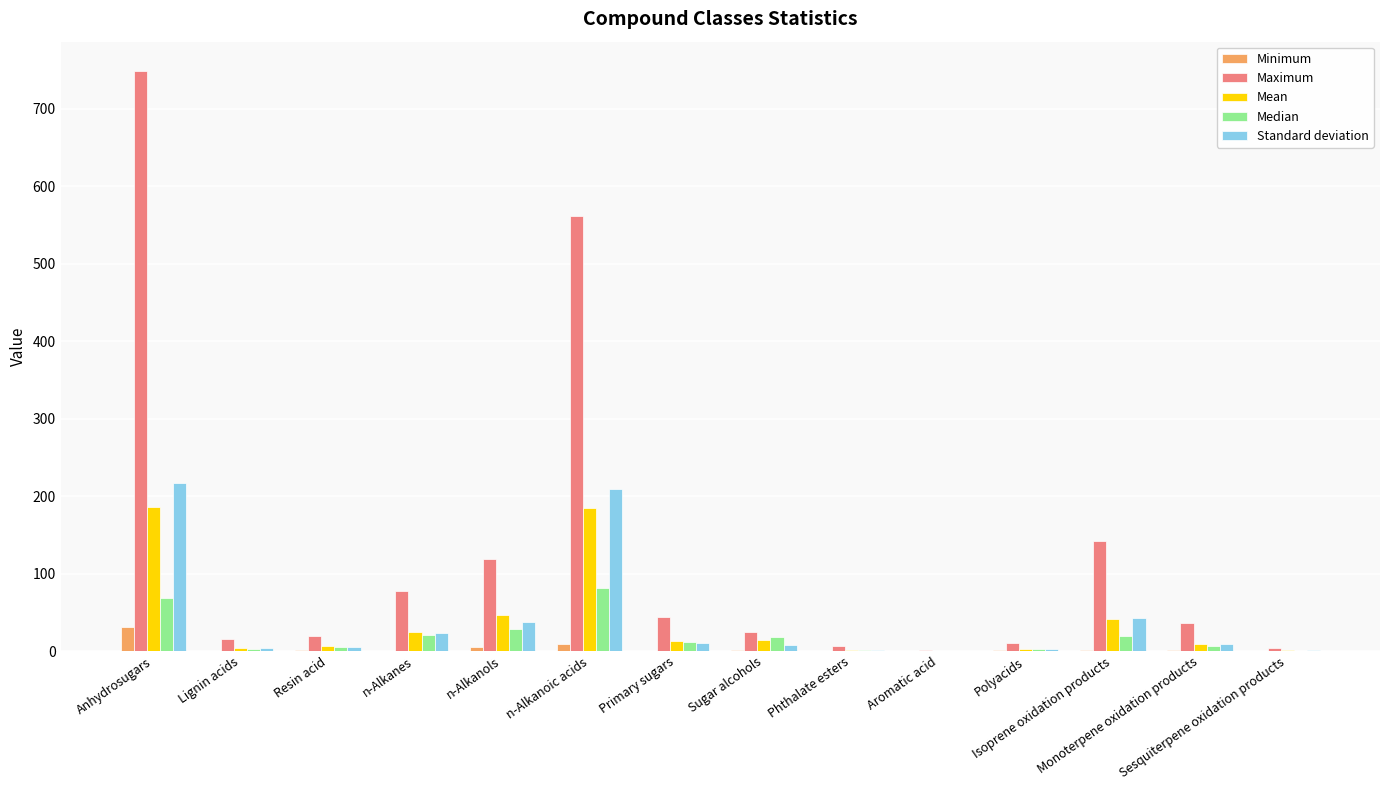

What is the sum of all Standard deviation values?

571.5